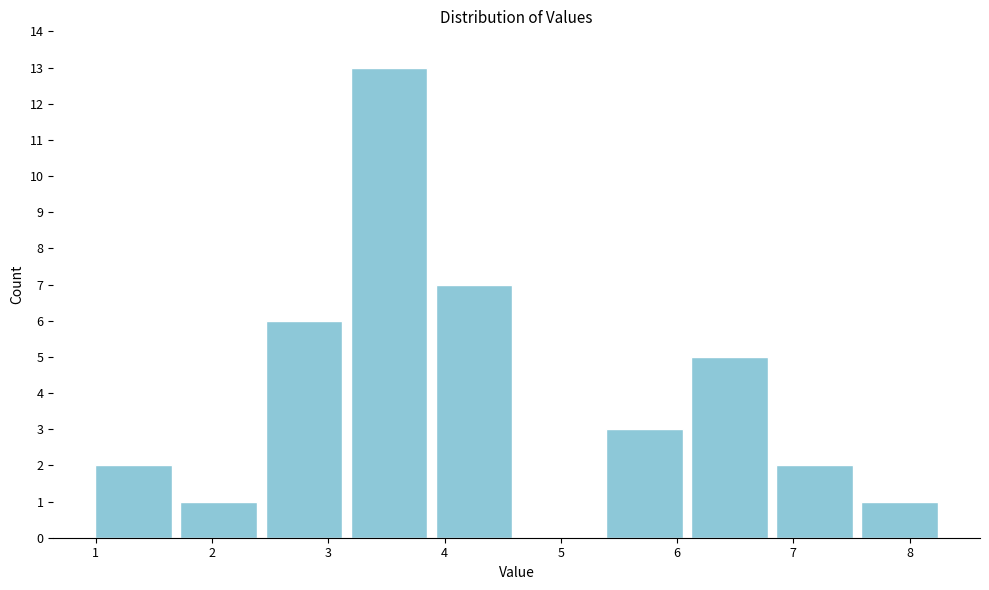

How tall is the bar that spans 7.5 to 8.3 on the x-axis? Neither the bar edges nor the heights are printed on the chart, so give them approximately, as read against the axes.

1